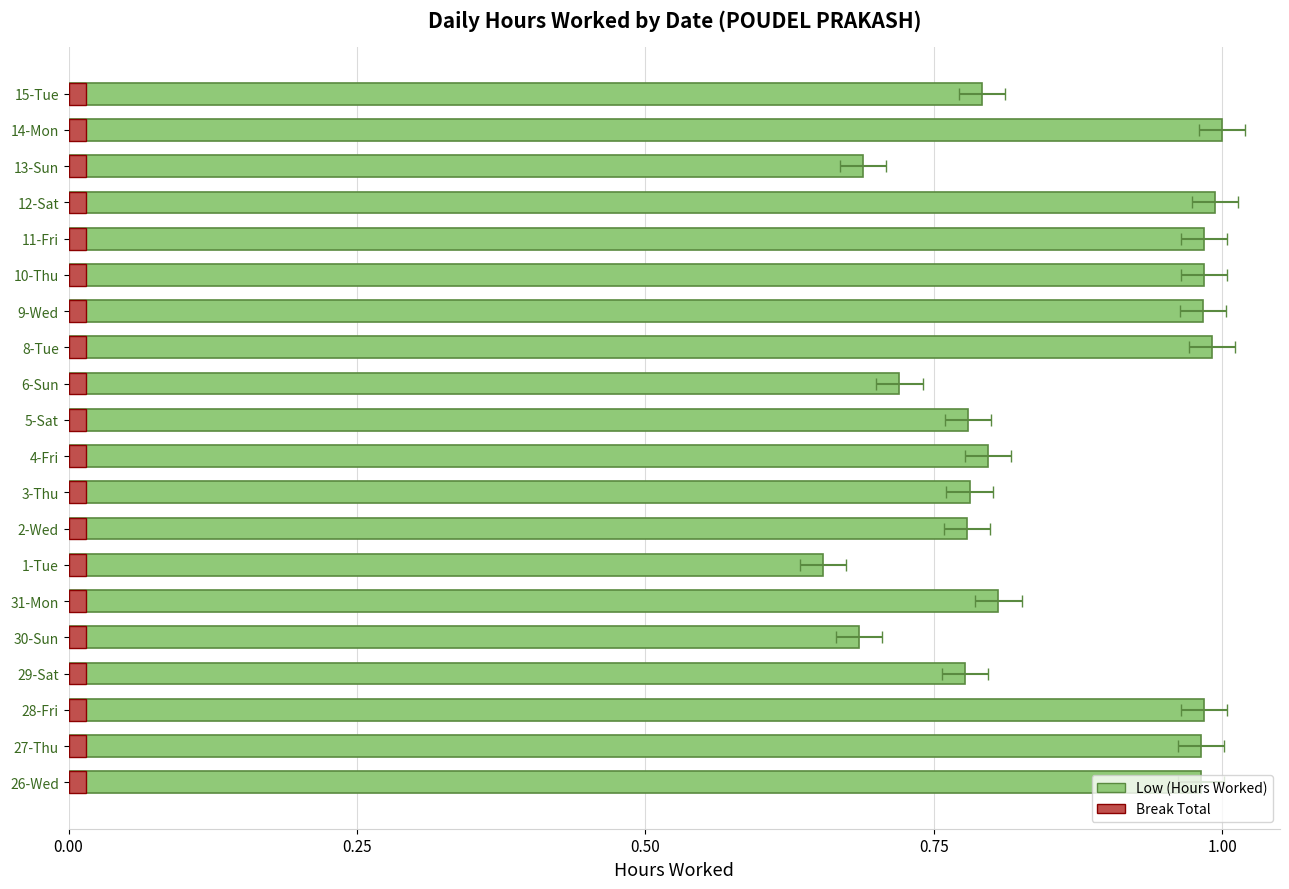

What are all the series names shown in the legend?

Low (Hours Worked), Break Total